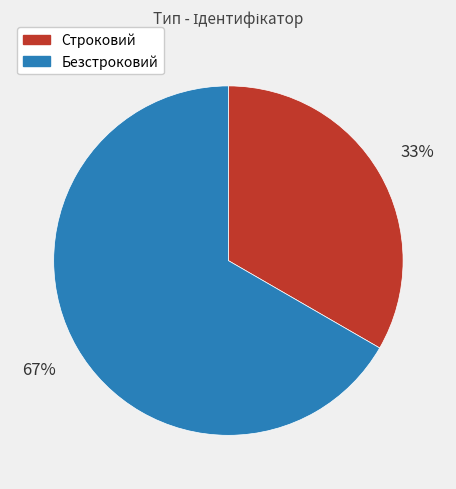

Combined, do Безстроковий and Строковий account for over 50%?

Yes